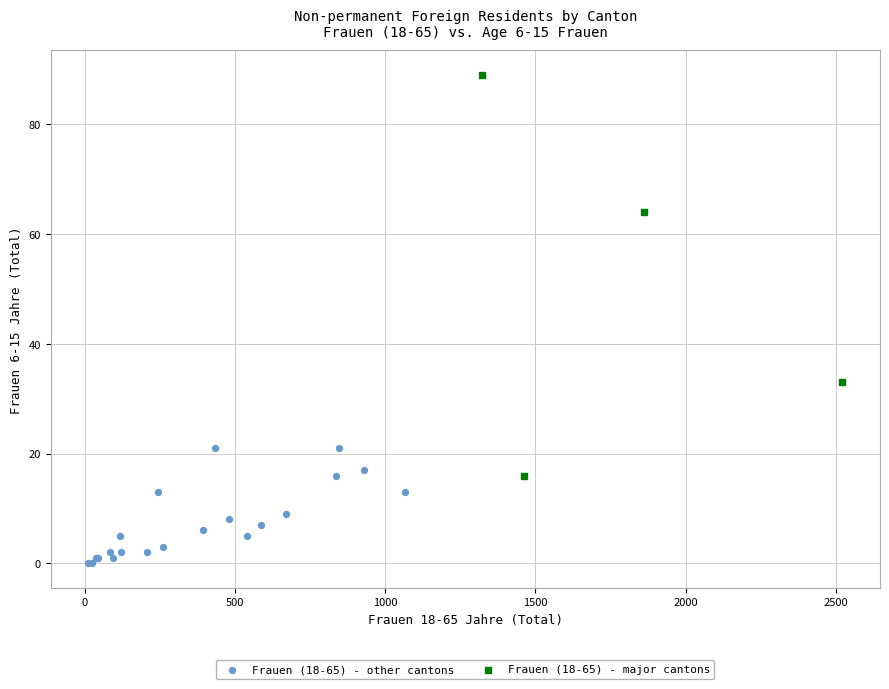

Which series contains the highest Y value?

Frauen (18-65) - major cantons